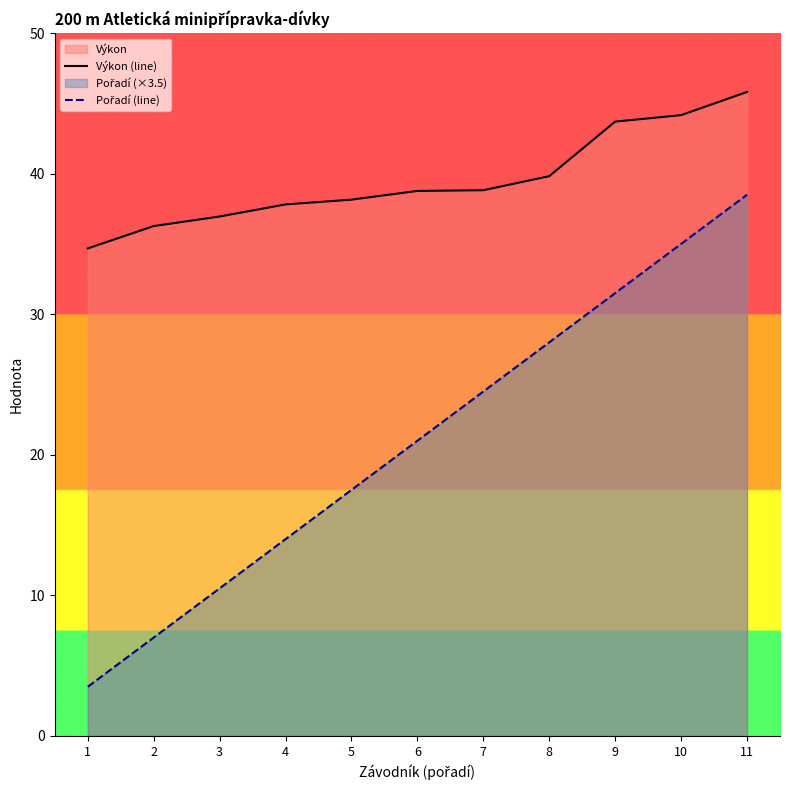

What is the difference between the second highest and minimum values in the Pořadí (line) series?

31.5